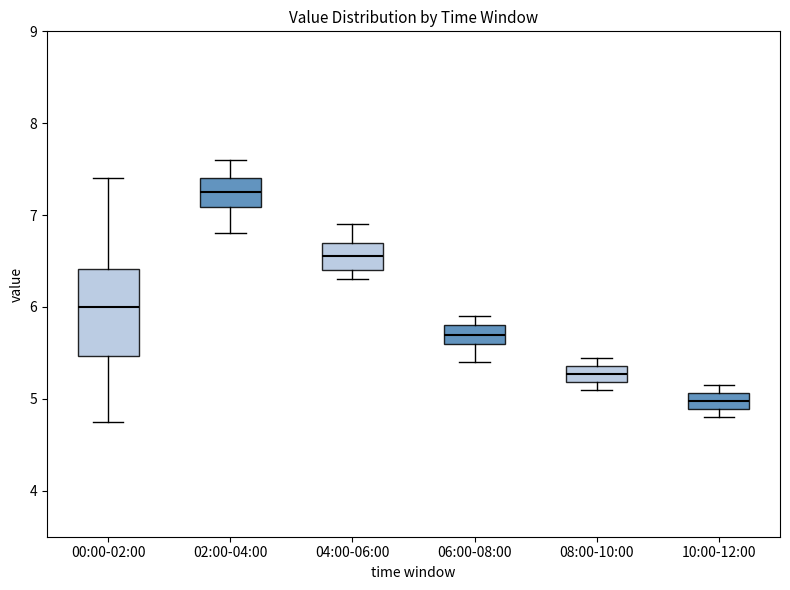

Reading left to right, read every box against the y-axis: the position of its median line, the range the box covers, and the ends of its whiskers. The values are not printed on the chart, so give them approximately, as read against the axis.

00:00-02:00: median 6.0, box 5.5 to 6.4, whiskers 4.8 to 7.4
02:00-04:00: median 7.3, box 7.1 to 7.4, whiskers 6.8 to 7.6
04:00-06:00: median 6.6, box 6.4 to 6.7, whiskers 6.3 to 6.9
06:00-08:00: median 5.7, box 5.6 to 5.8, whiskers 5.4 to 5.9
08:00-10:00: median 5.3, box 5.2 to 5.4, whiskers 5.1 to 5.5
10:00-12:00: median 5.0, box 4.9 to 5.1, whiskers 4.8 to 5.2